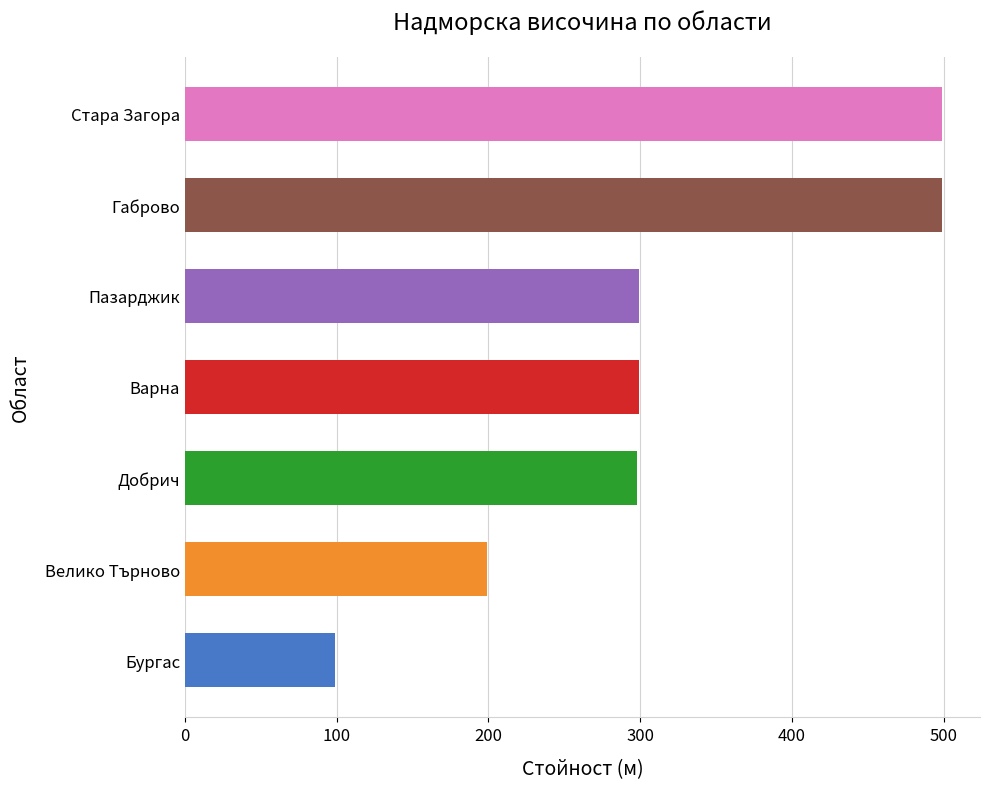

What is the difference between the maximum and minimum values?

400